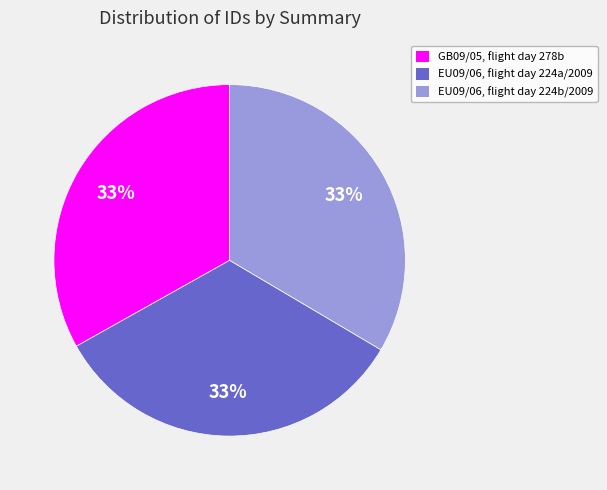

Does any single category account for the majority?

No